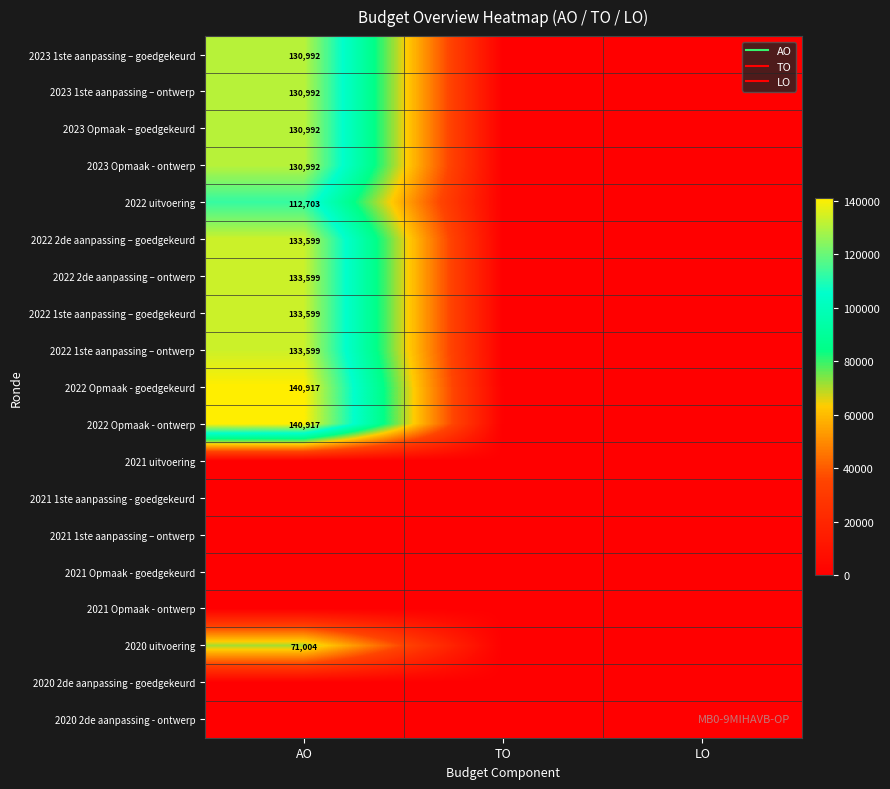

How many data points in 2022 1ste aanpassing – goedgekeurd are above 0?

1